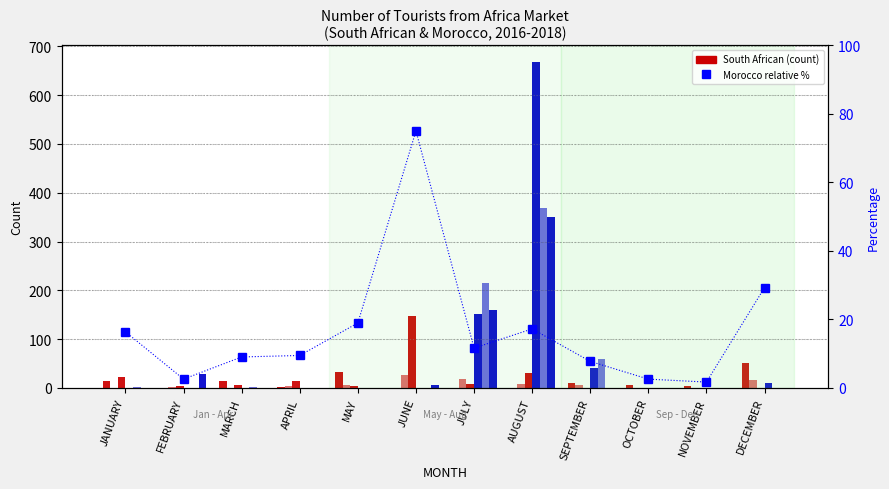

What is the label of the 7th bar from the right?

JUNE